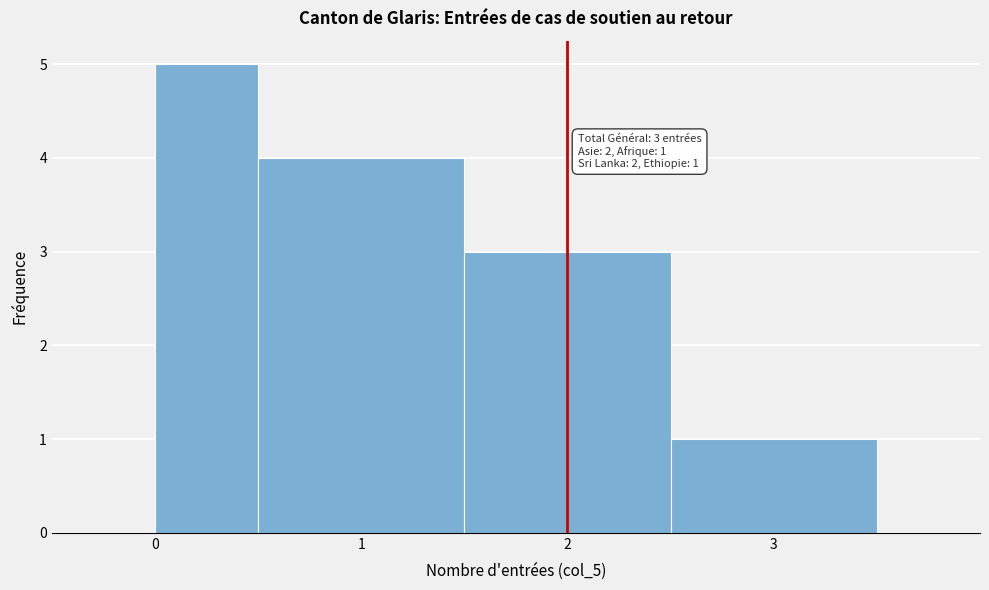

Which range on the x-axis has the tallest bar?

0.0 to 0.5